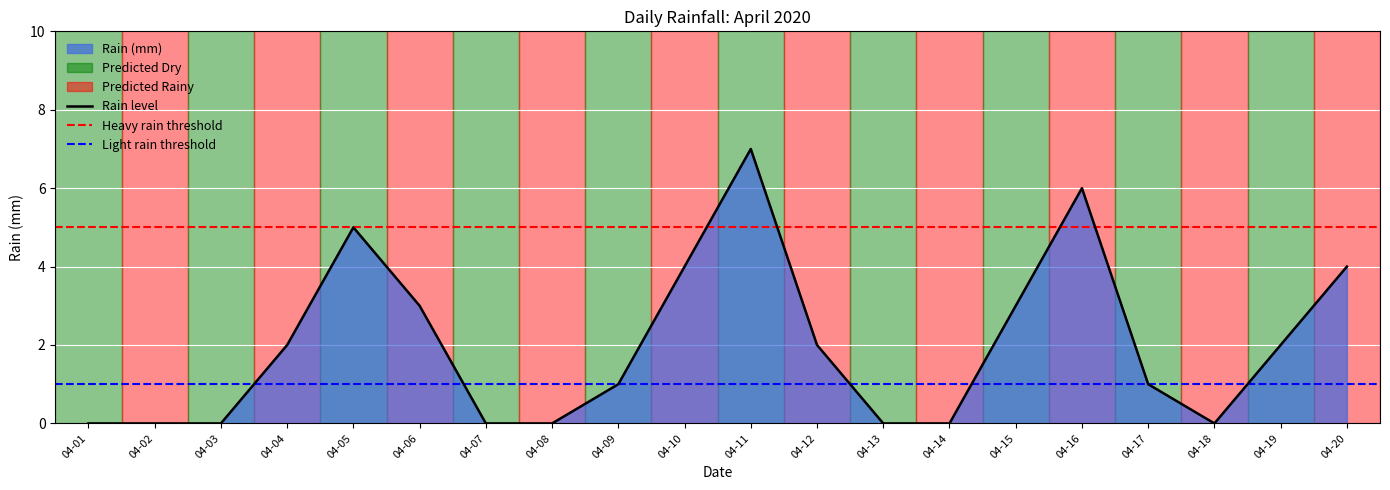

How many interior local peaks (higher than both neighbors) does the data have?

3